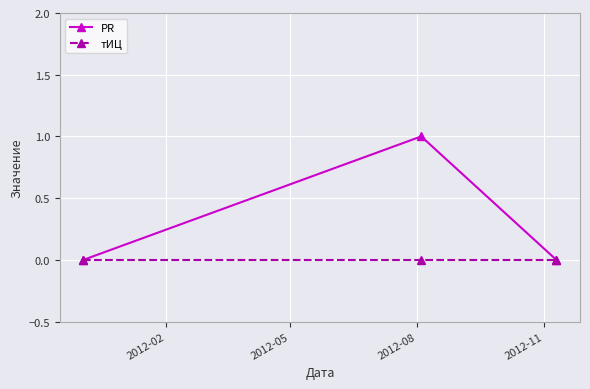

Reading left to right, what are all the values shown in this chart?

PR: 0	1	0
тИЦ: 0	0	0